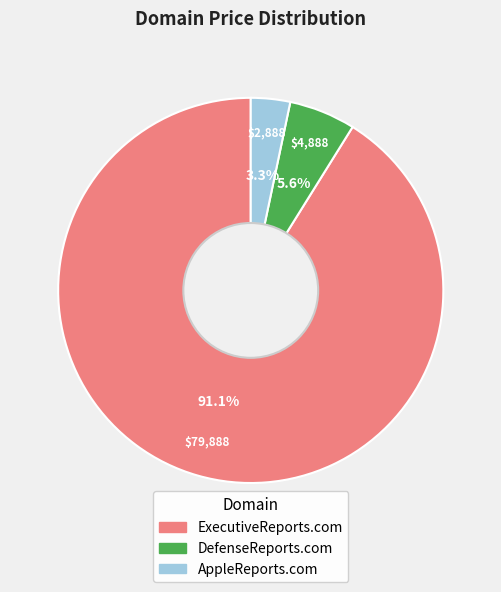

To the nearest percent, what portion does DefenseReports.com represent?

6%